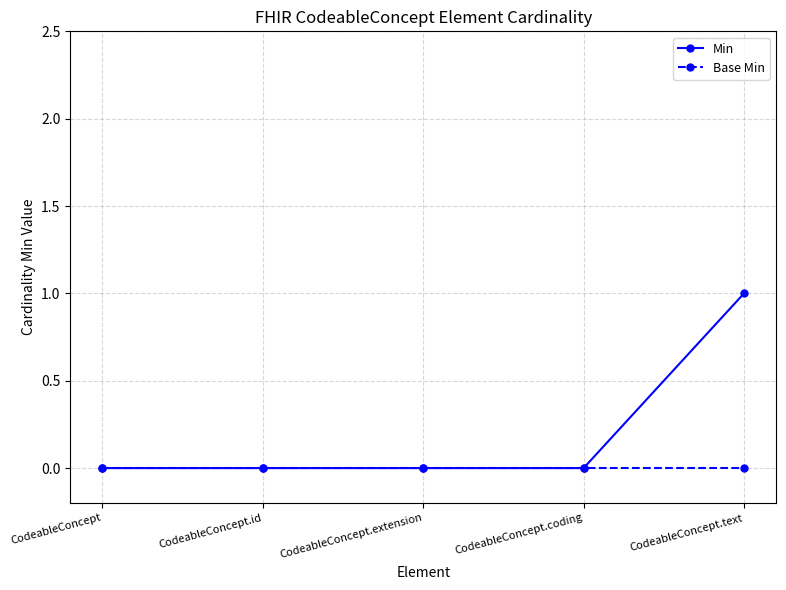

Count the number of data series in this chart.

2